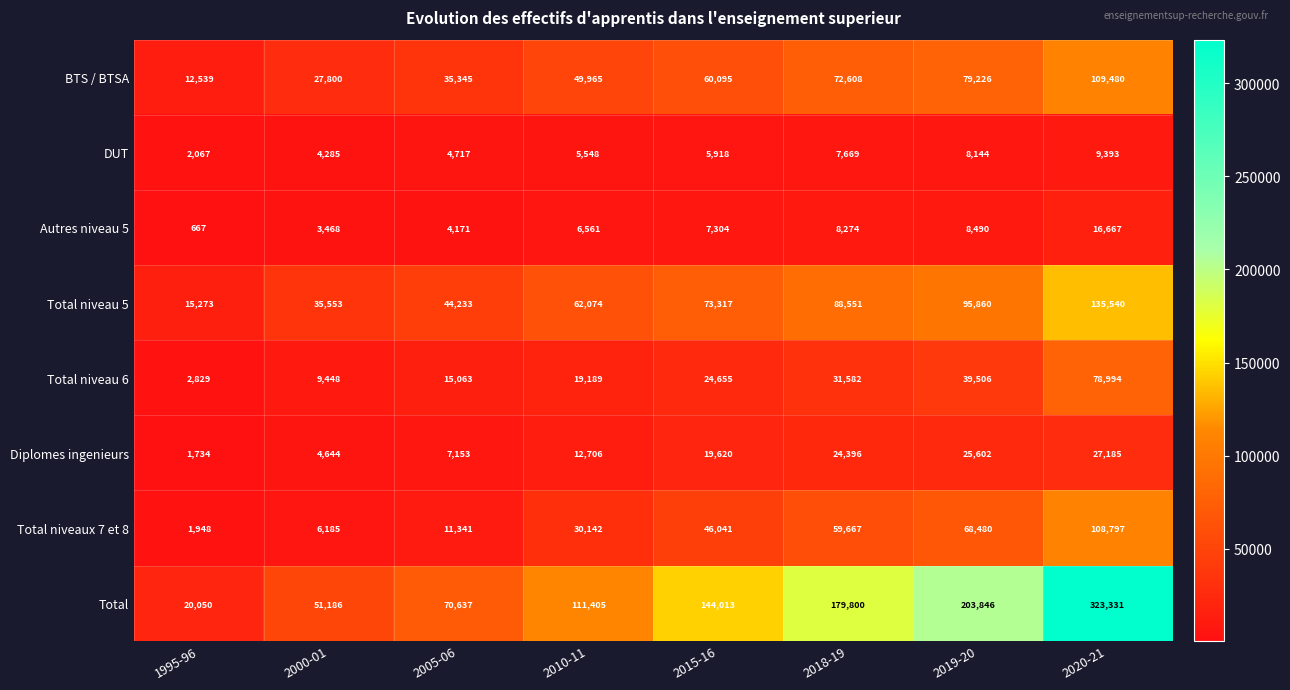

The value of DUT at 2020-21 is 15000. True or false?

False